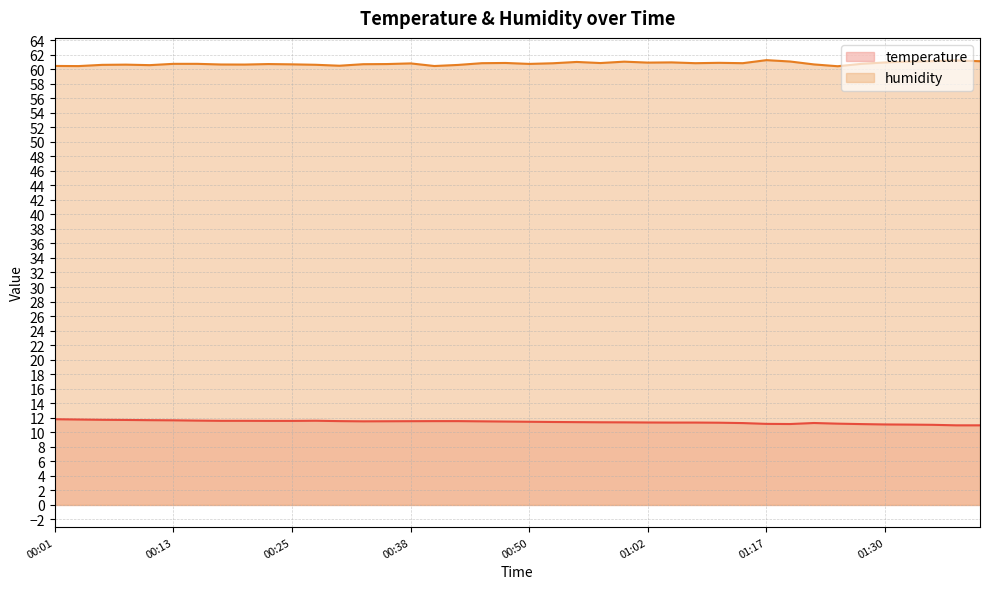

Is it true that humidity equals 60.4 at 00:03?

True